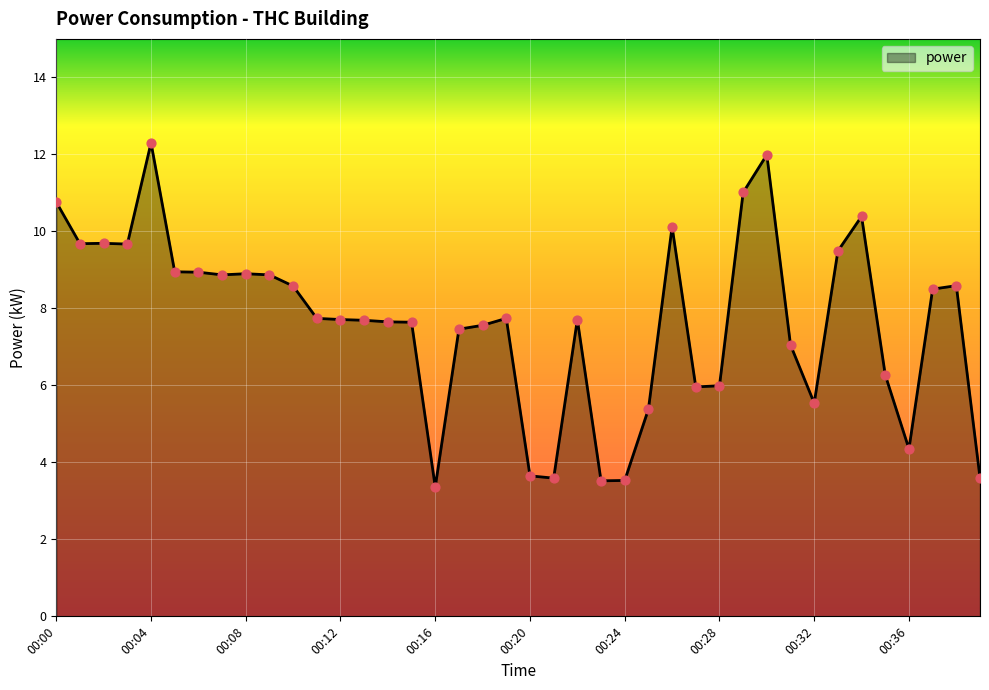

What is the maximum value shown in the chart?

12.3